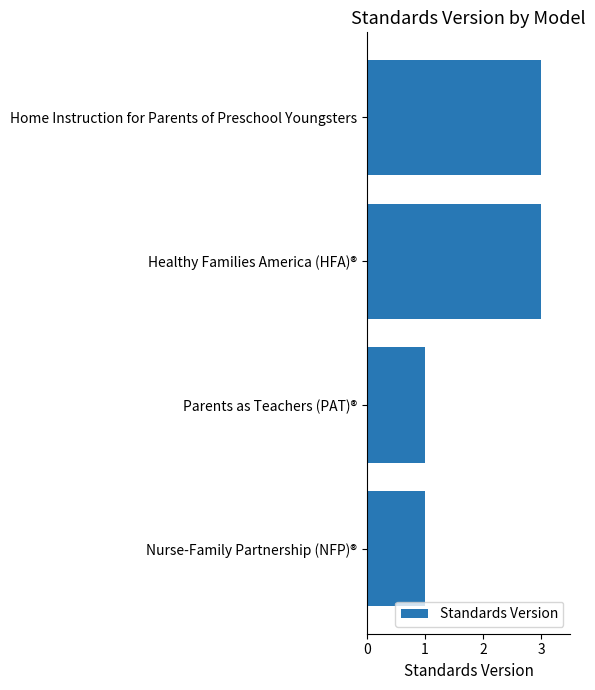

The chart shows a value of 5 at Home Instruction for Parents of Preschool Youngsters. True or false?

False